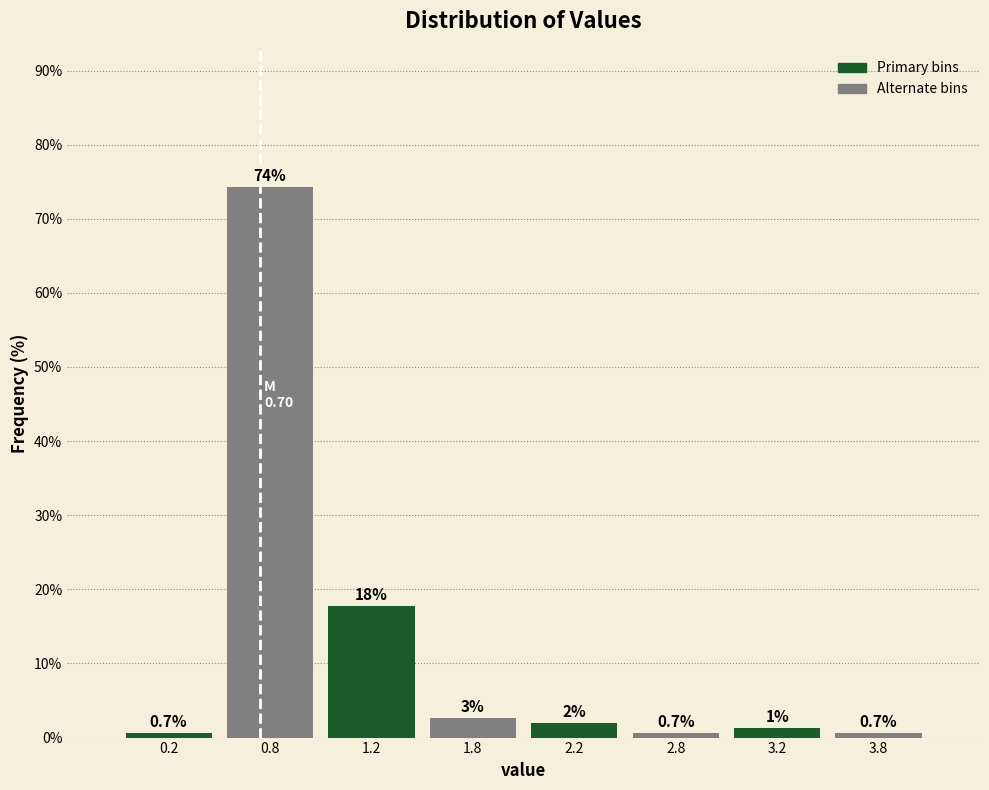

What is the smallest value displayed?

0.7